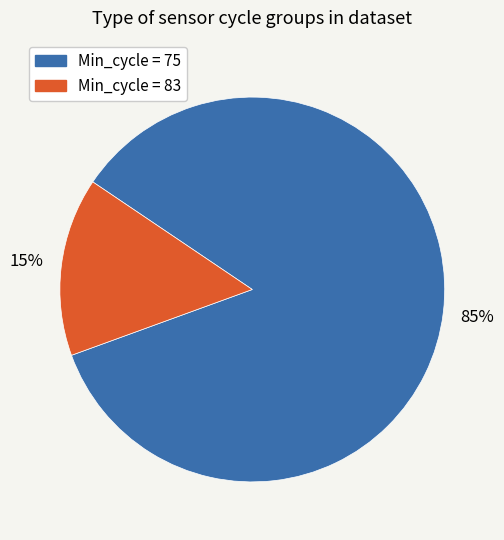

To the nearest percent, what portion does Min_cycle = 83 represent?

15%